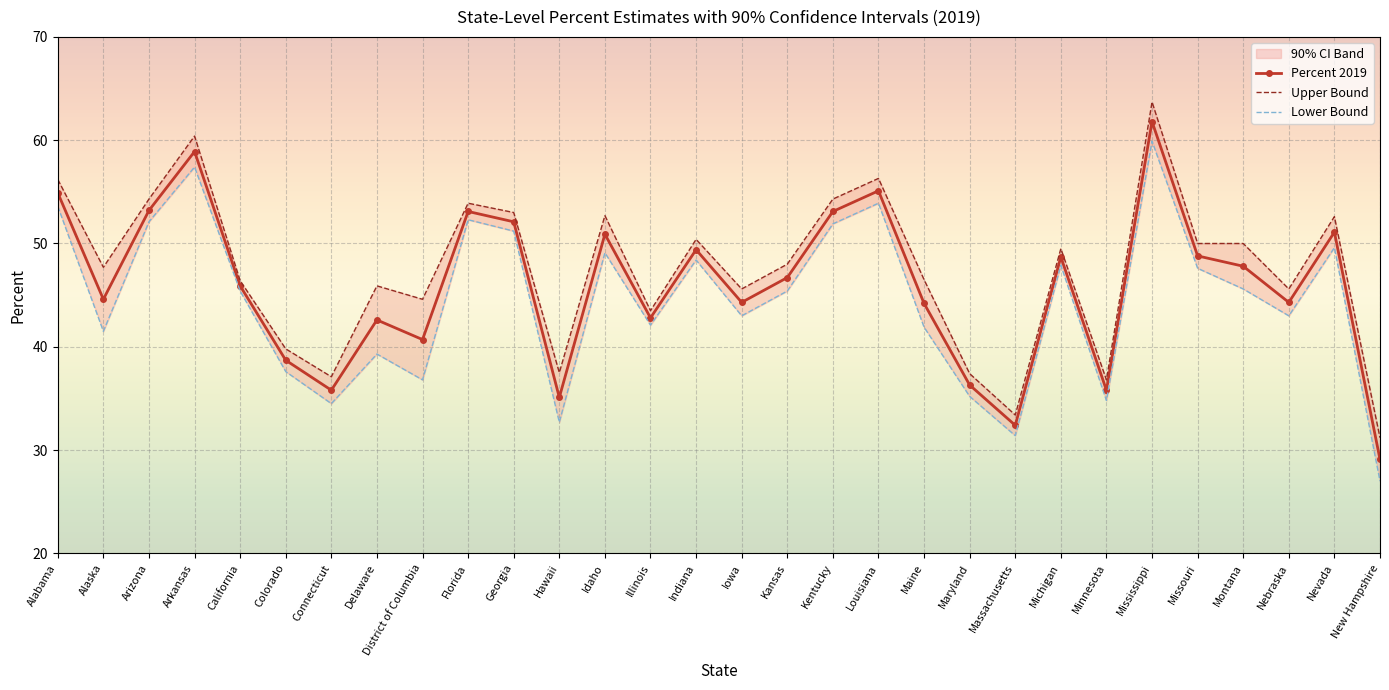

Where is the first local maximum for Percent 2019?

Arkansas